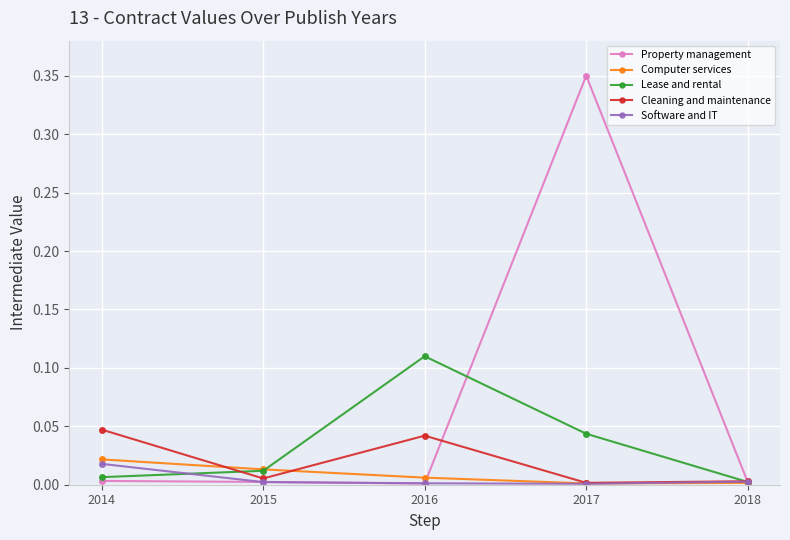

Which series changed the most between 2014 and 2018?

Cleaning and maintenance